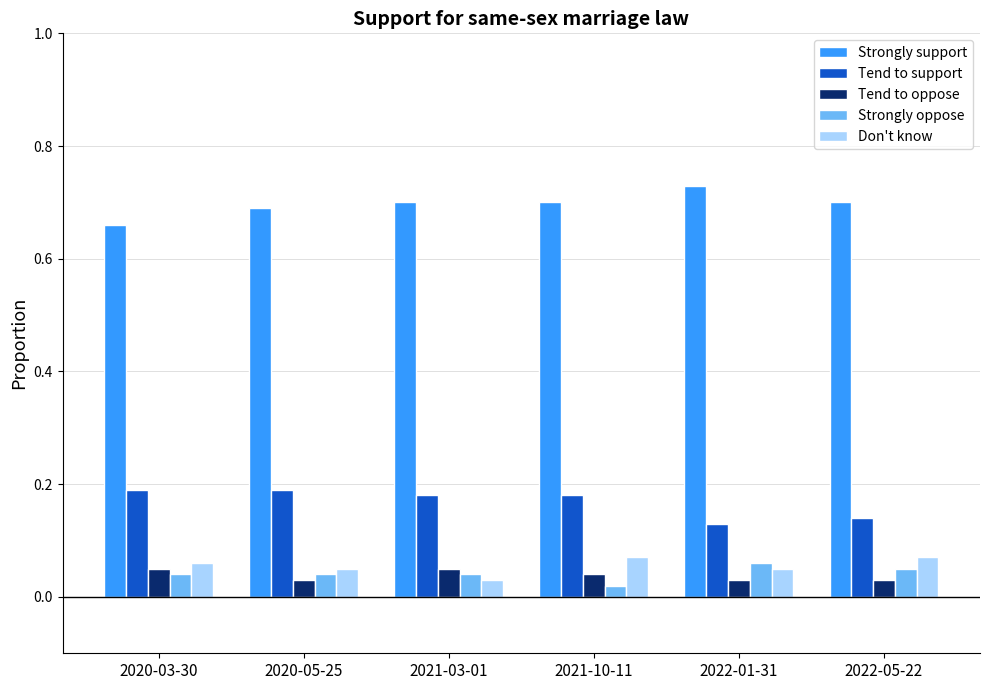

Is it true that Tend to oppose equals 0.1 at 2020-05-25?

False